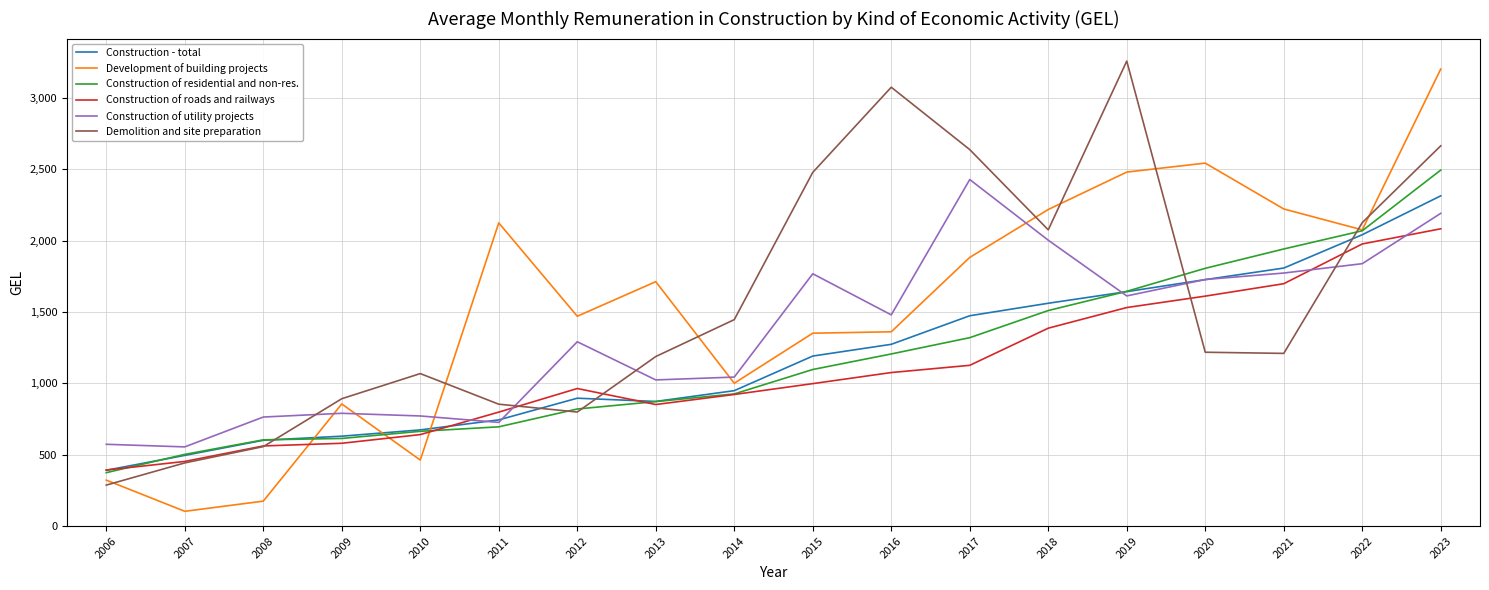

Is the value of Construction of residential and non-res. at 2023 greater than the value of Construction of roads and railways at 2016?

Yes